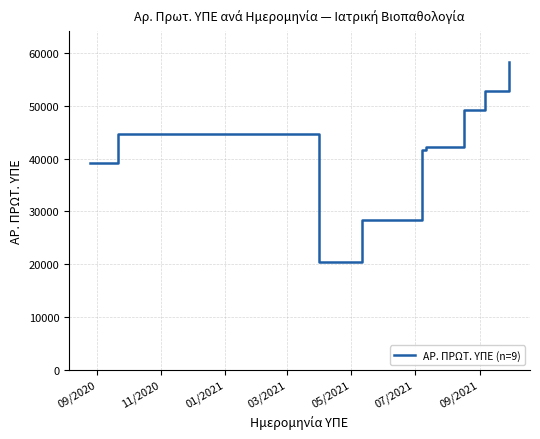

True or false: the data has more than 0 interior local peaks.

True